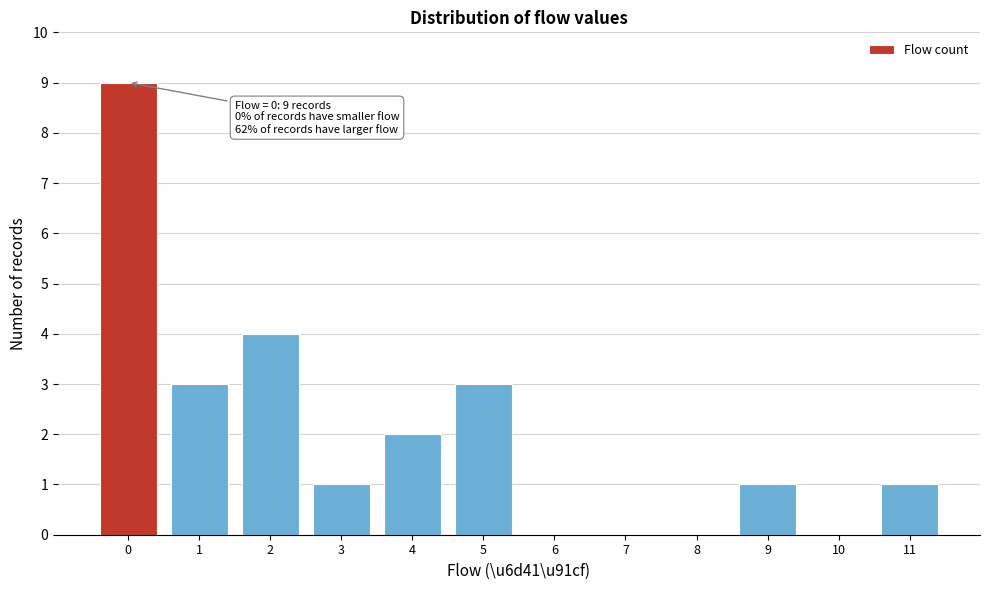

Reading right to left, extract all data points from this chart.

11=1	10=0	9=1	8=0	7=0	6=0	5=3	4=2	3=1	2=4	1=3	0=9